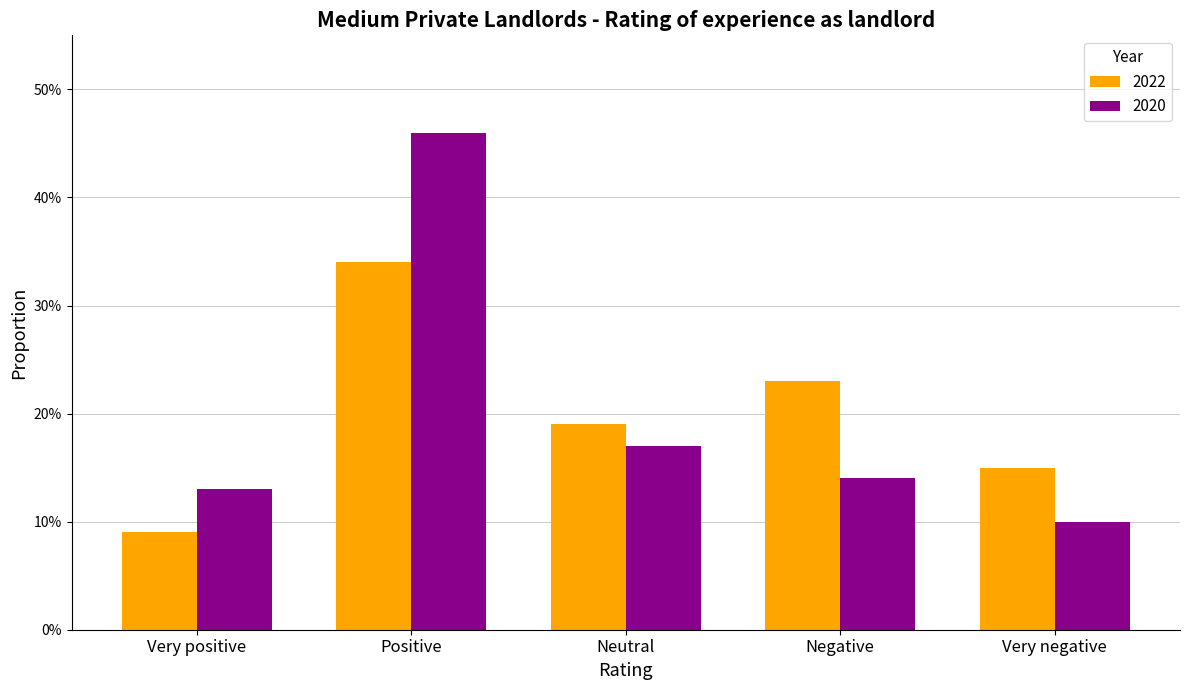

Where is 2020 nearest to the value 0?

Very negative